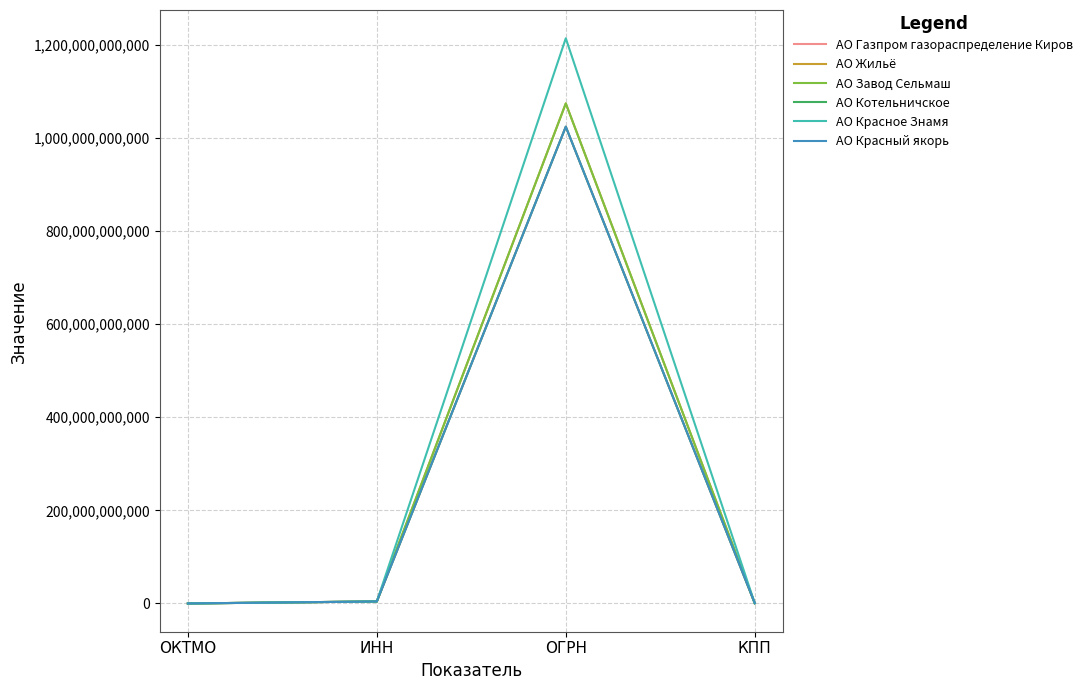

Is the value of АО Газпром газораспределение Киров at КПП greater than the value of АО Красный якорь at ОГРН?

No